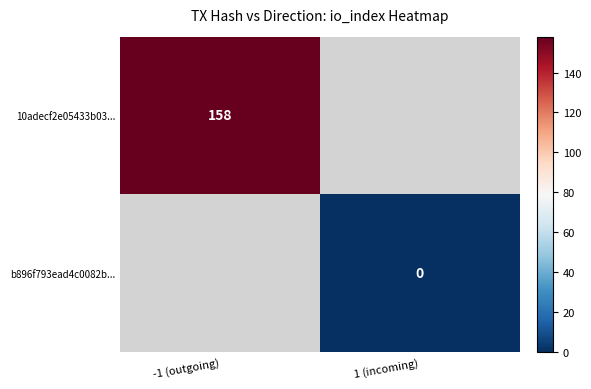

What is the greatest value displayed?

158.0